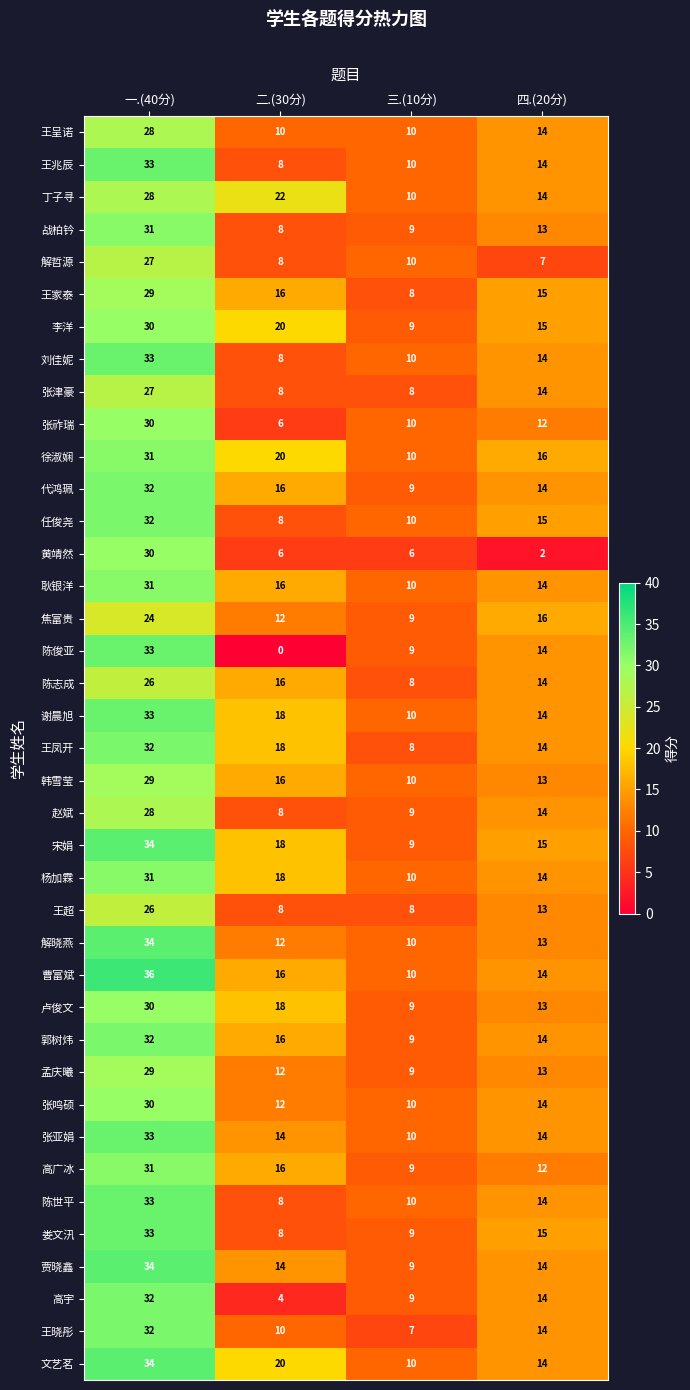

Count the number of categories in the chart.

4